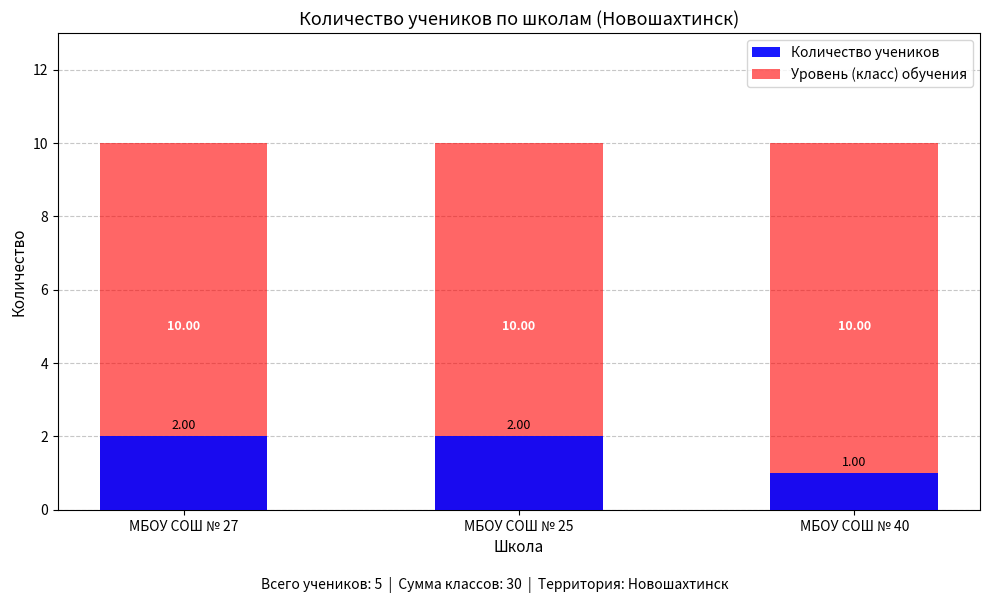

Is it true that Количество учеников equals 1 at МБОУ СОШ № 40?

True